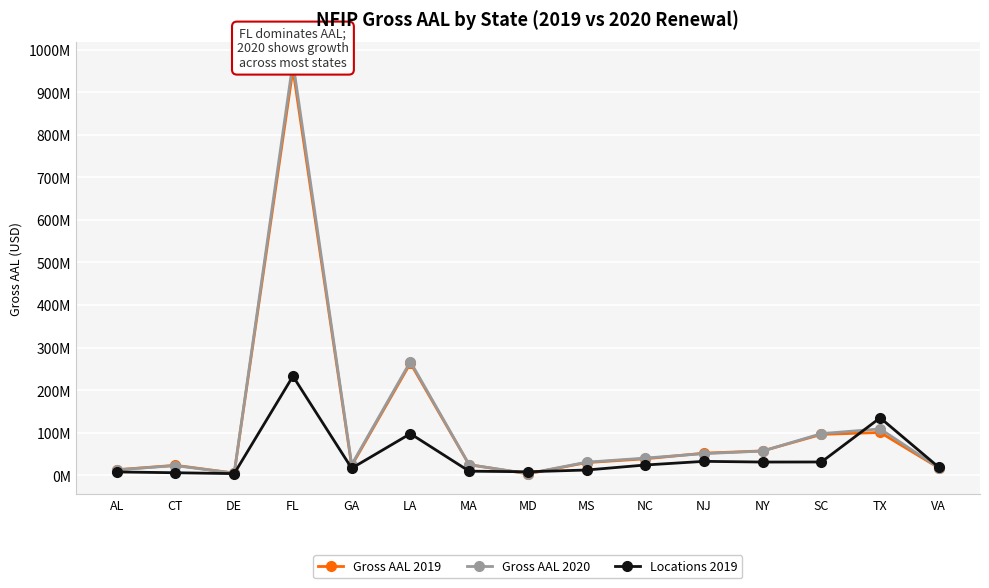

Rank the series at MD from lowest to highest value.

Gross AAL 2019, Gross AAL 2020, Locations 2019